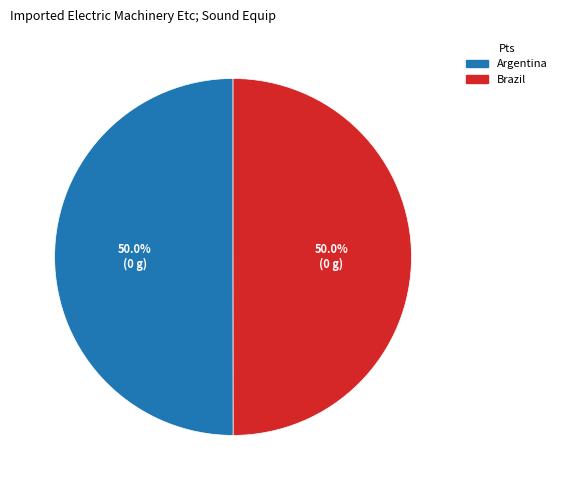

Is the sum of Brazil and Argentina greater than half?

Yes